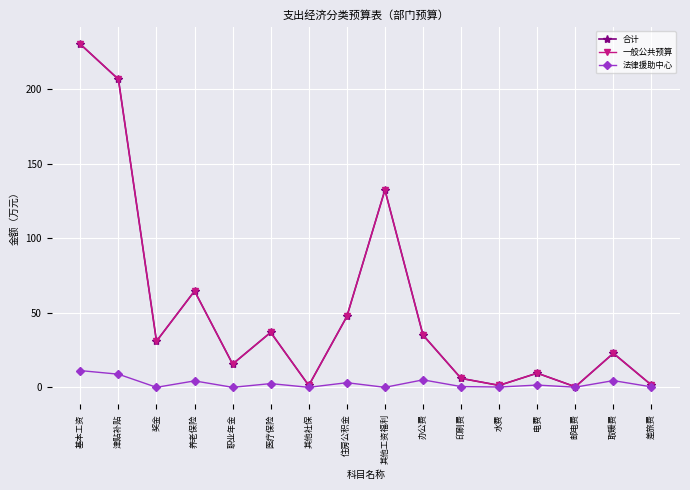

Where is 一般公共预算 nearest to the value 115?

其他工资福利